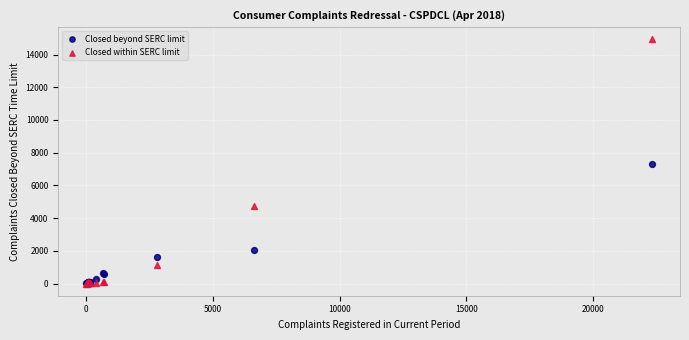

In the Closed beyond SERC limit series, what Y value is closest to 3641?

2022